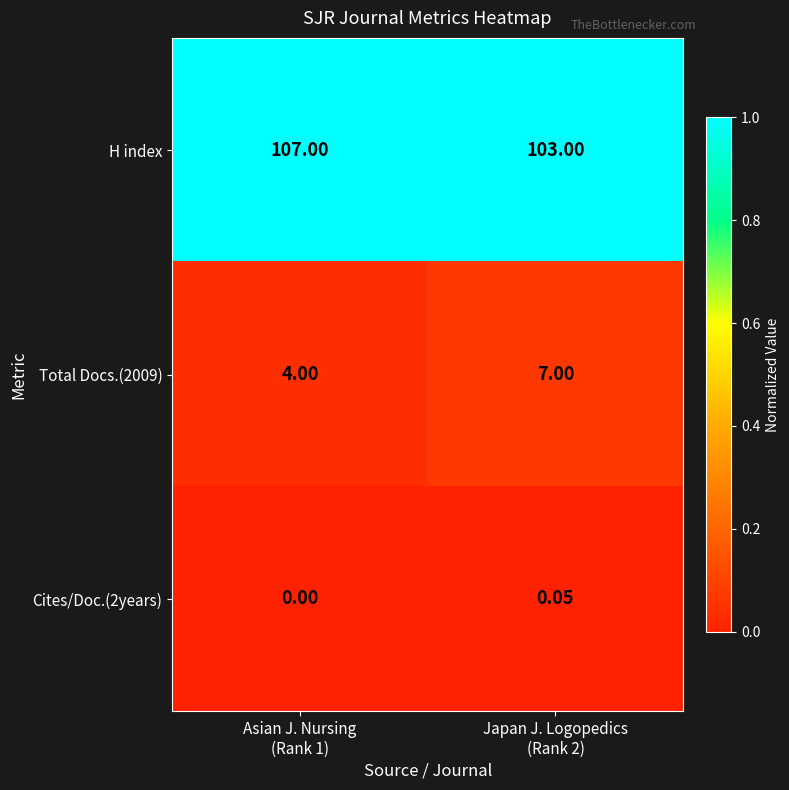

Rank the series by their maximum value, from highest to lowest.

H index, Total Docs.(2009), Cites/Doc.(2years)